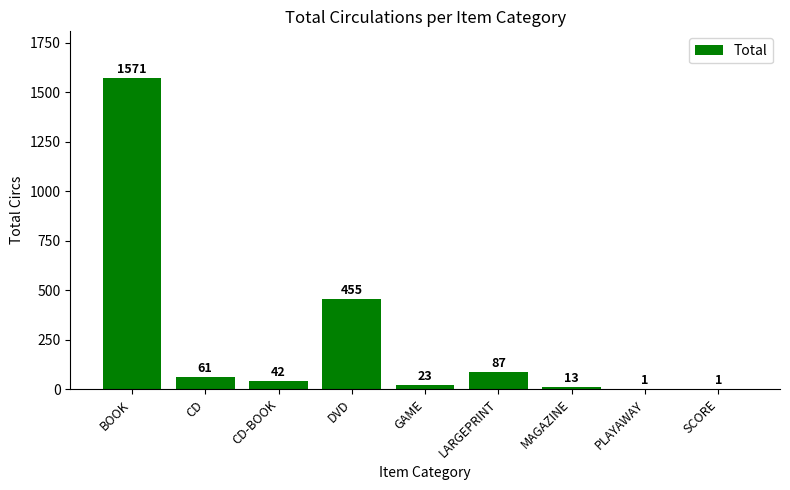

Which label corresponds to the largest value in the chart?

BOOK